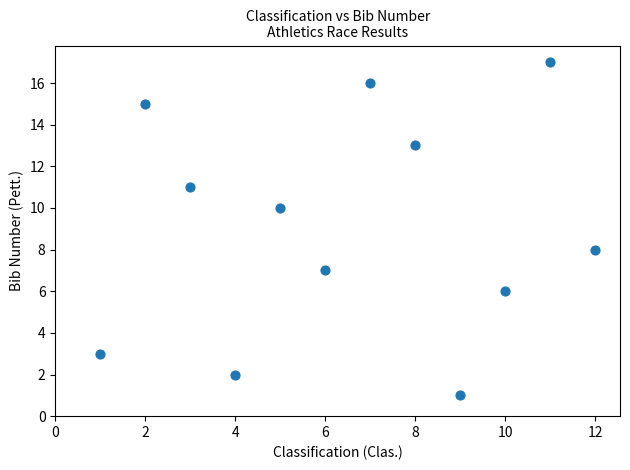

What is the range of X values (max minus min)?

11